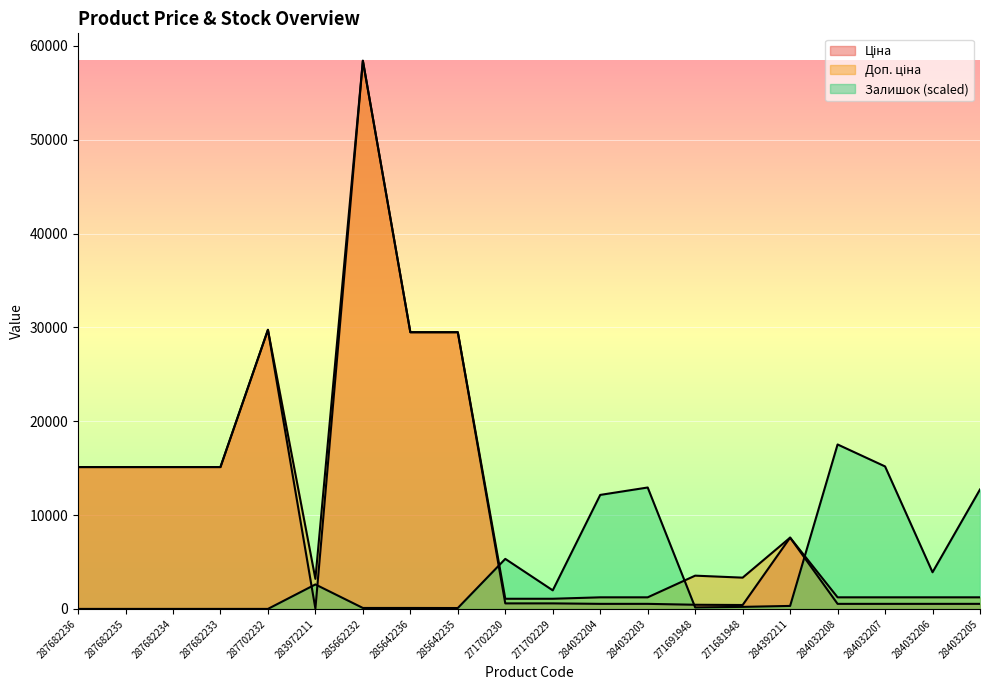

Where is Доп. ціна nearest to the value 29754?

287702232